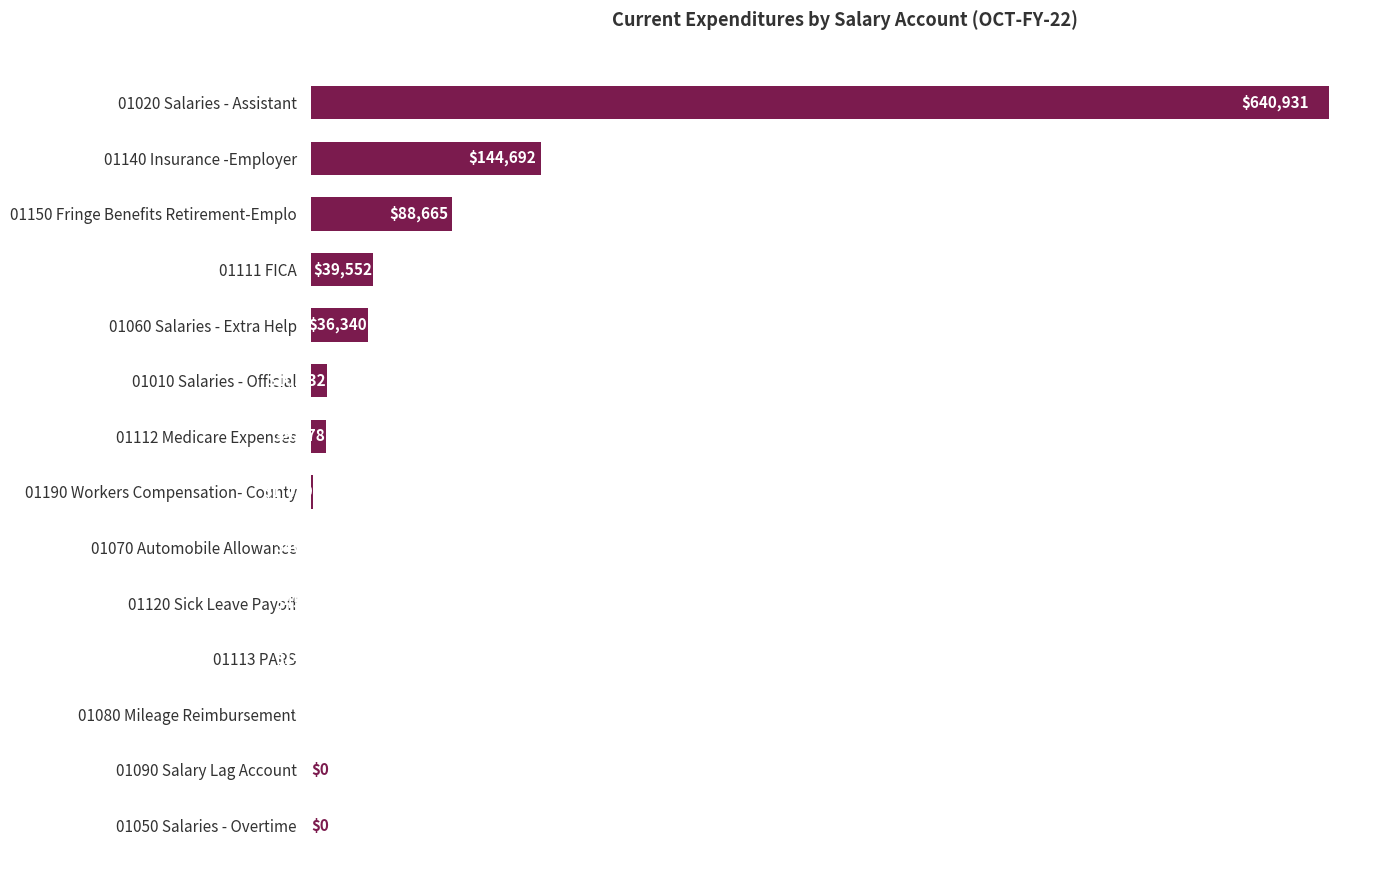

Between 01150 Fringe Benefits Retirement-Emplo and 01113 PARS, which is larger?

01150 Fringe Benefits Retirement-Emplo